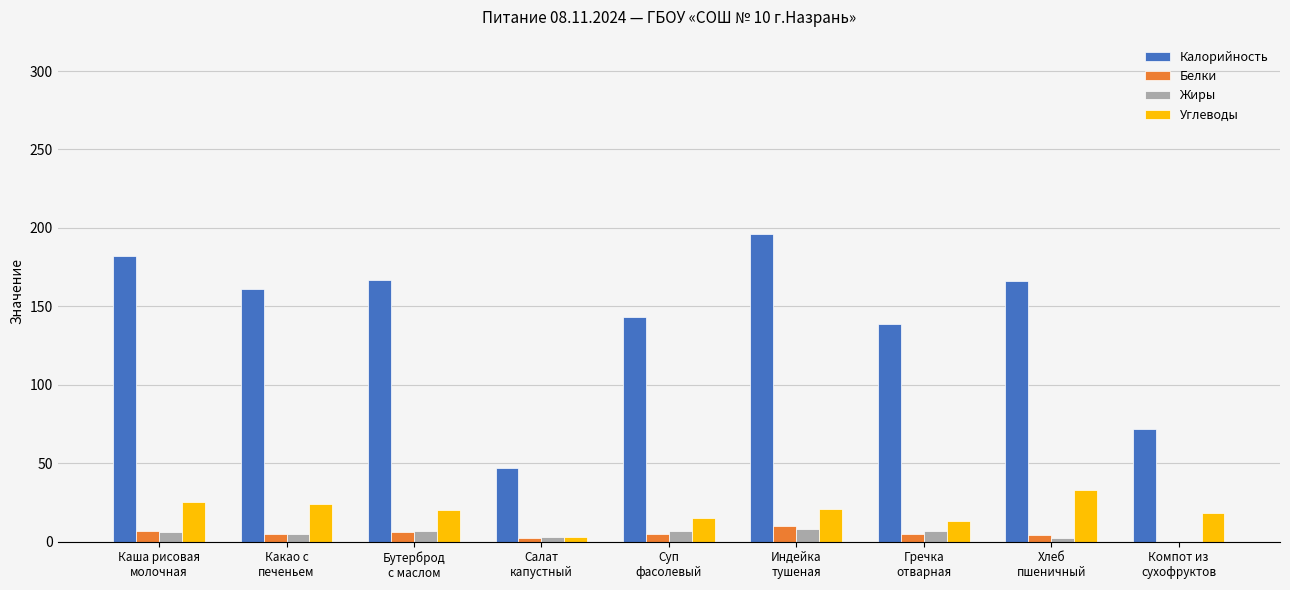

What is the sum of all Калорийность values?

1273